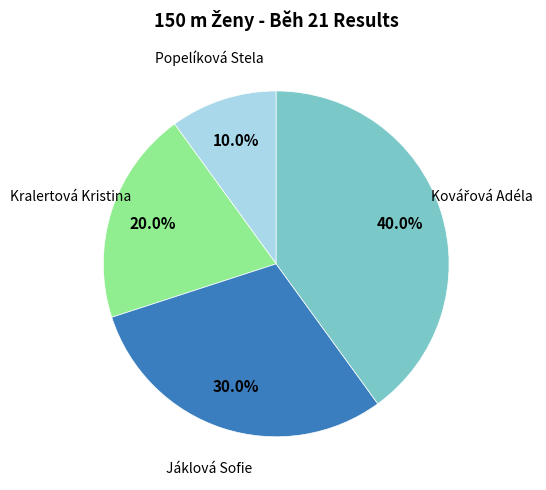

What percentage is the Jáklová Sofie slice, to the nearest percent?

30%